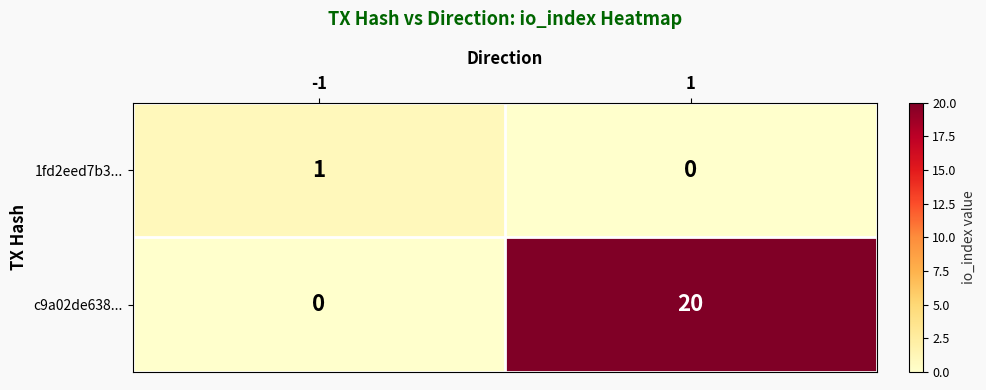

List the series in order of their peak value, highest first.

c9a02de638..., 1fd2eed7b3...